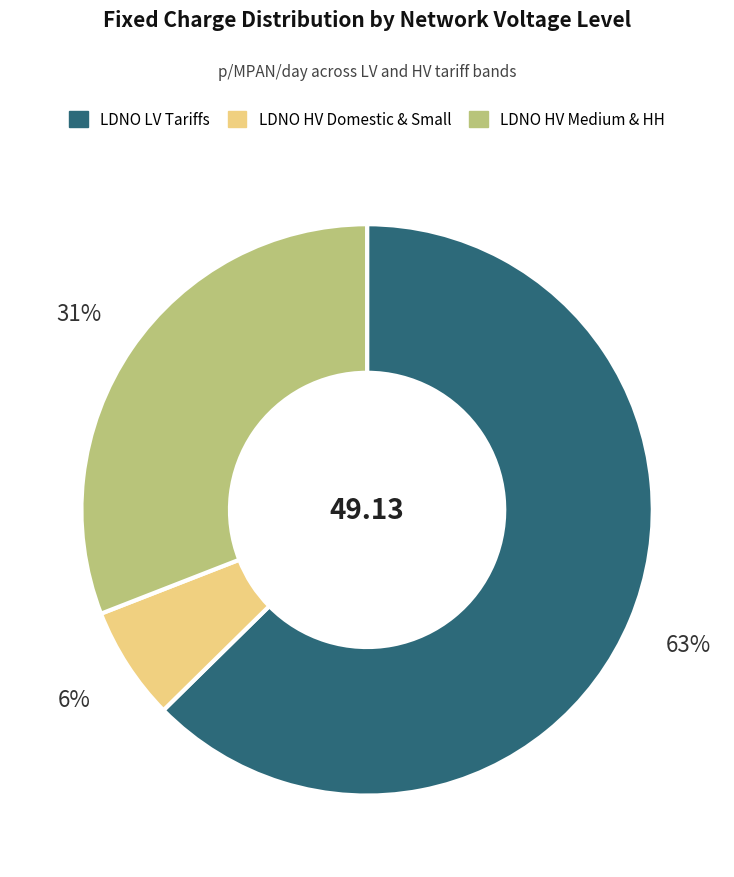

Is there any slice that represents more than half of the pie?

Yes